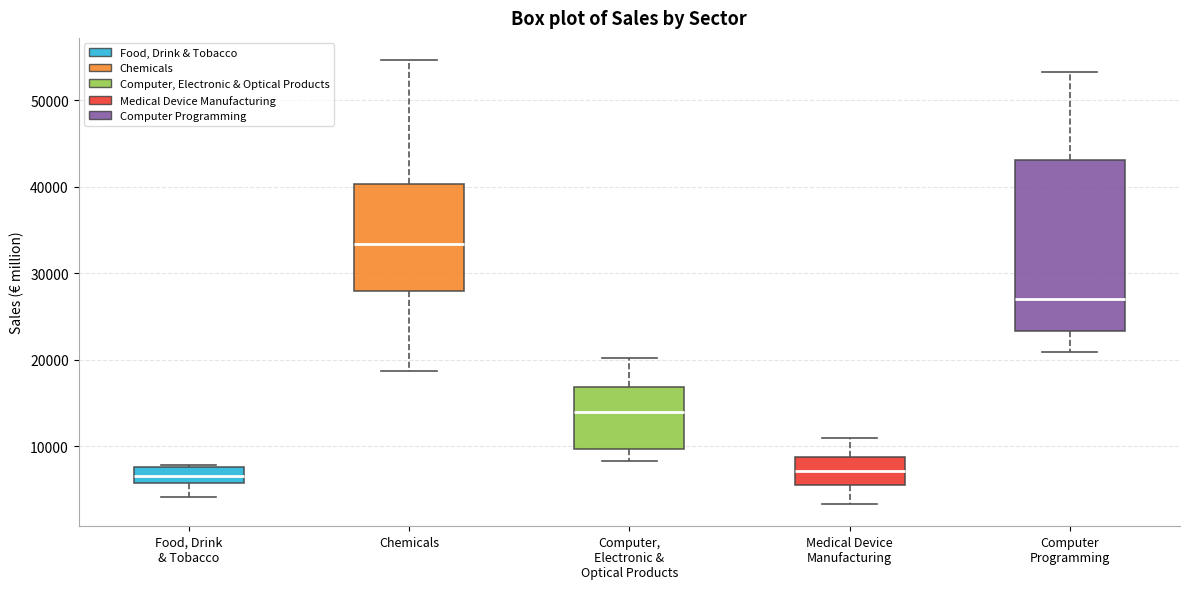

Which box has the highest median line?

Chemicals